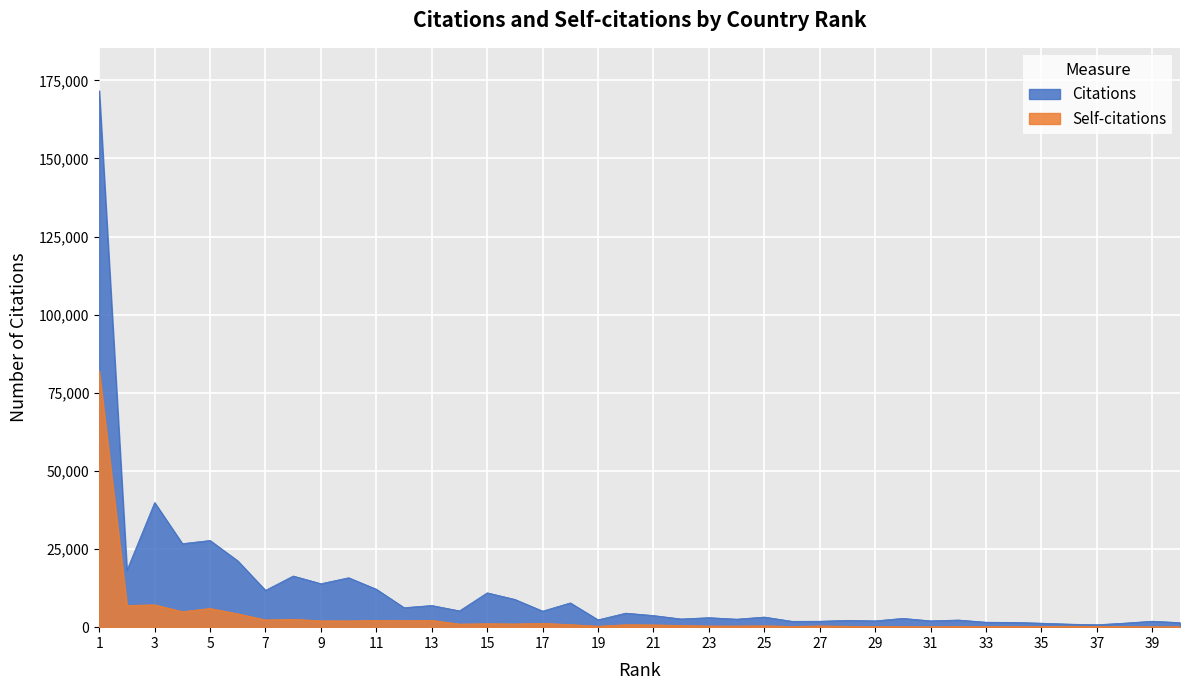

Count the number of categories in the chart.

40